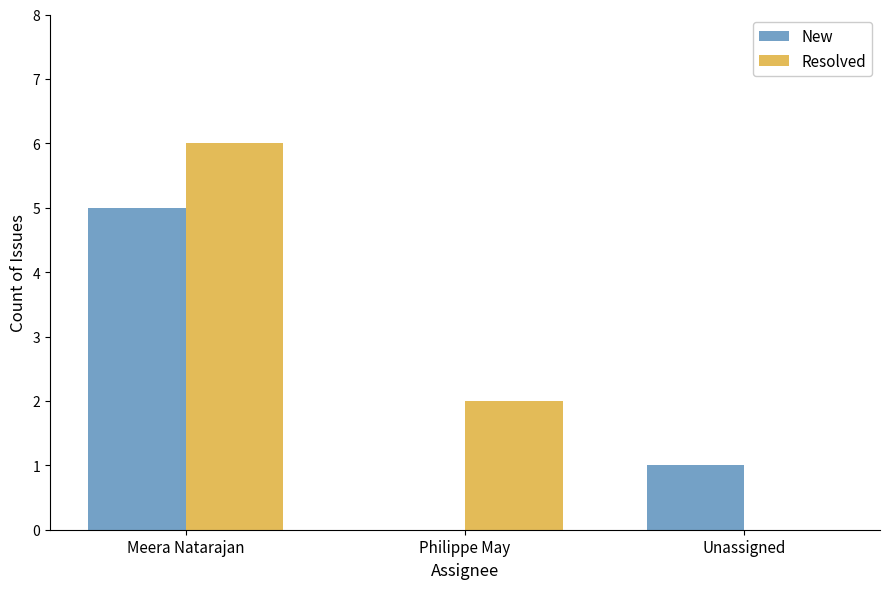

At which category does the chart reach its peak across all series?

Meera Natarajan